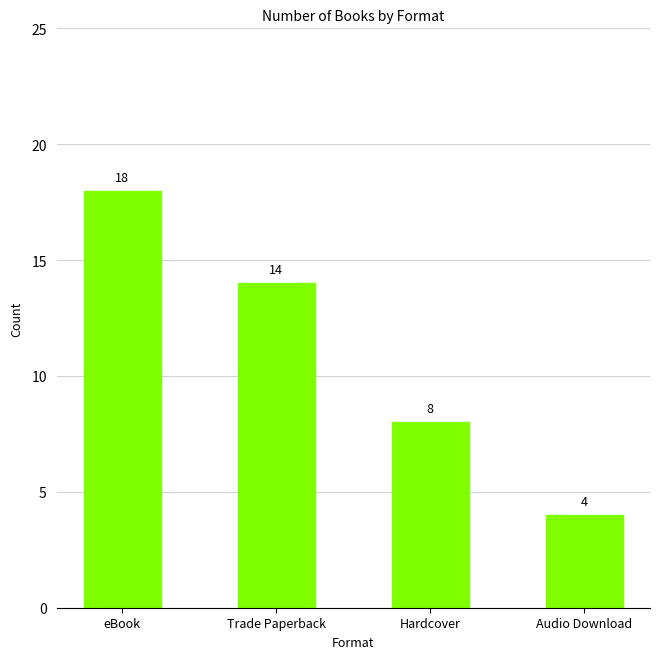

Reading left to right, extract all data points from this chart.

18	14	8	4